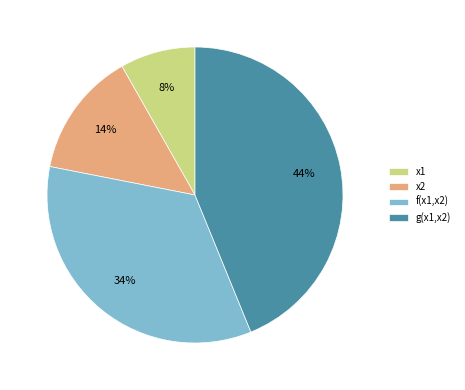

Combined, do x2 and f(x1,x2) account for over 50%?

No